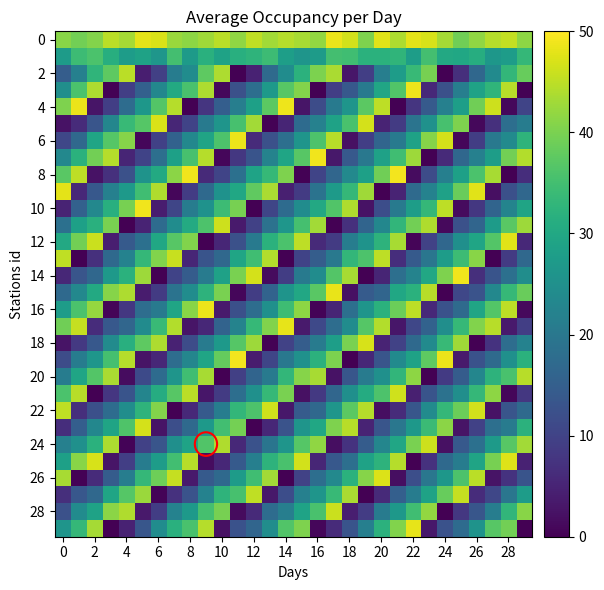

At how many categories does at least one series exceed 6?

30